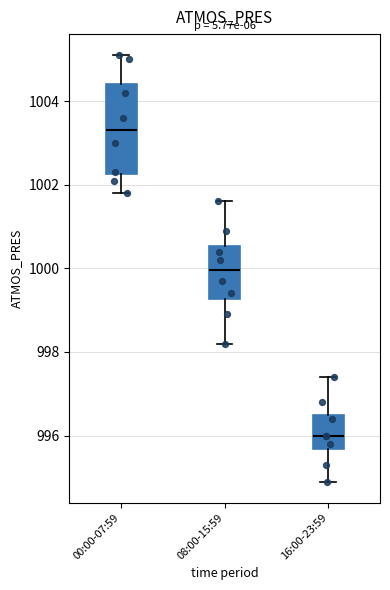

Which box has the highest median line?

00:00-07:59